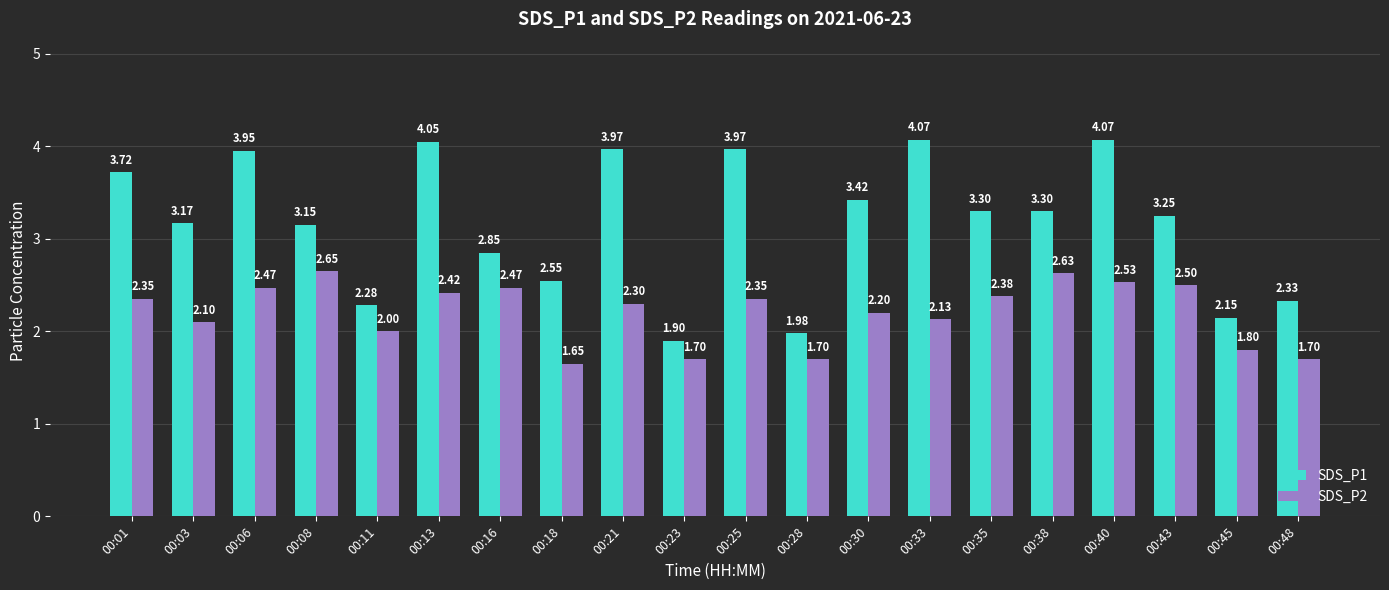

Which series changed the most between 00:21 and 00:28?

SDS_P1